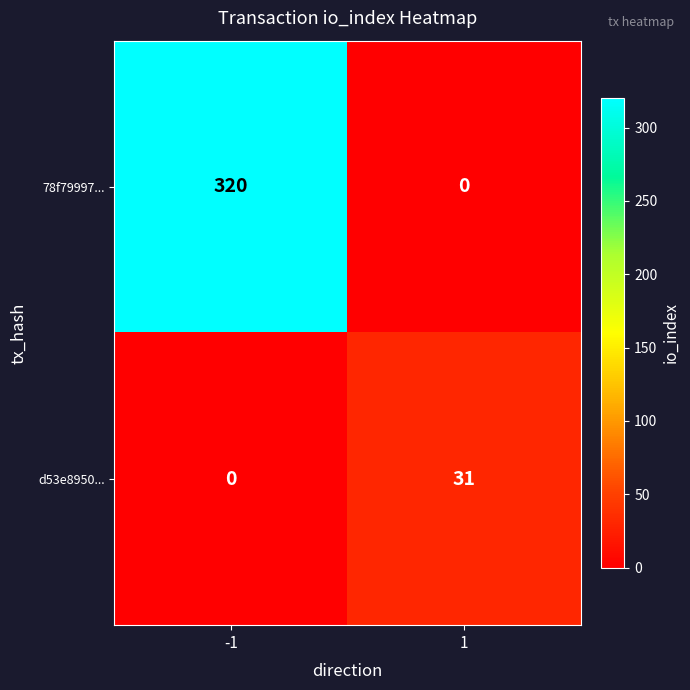

What is the highest value of the 78f79997... series?

320